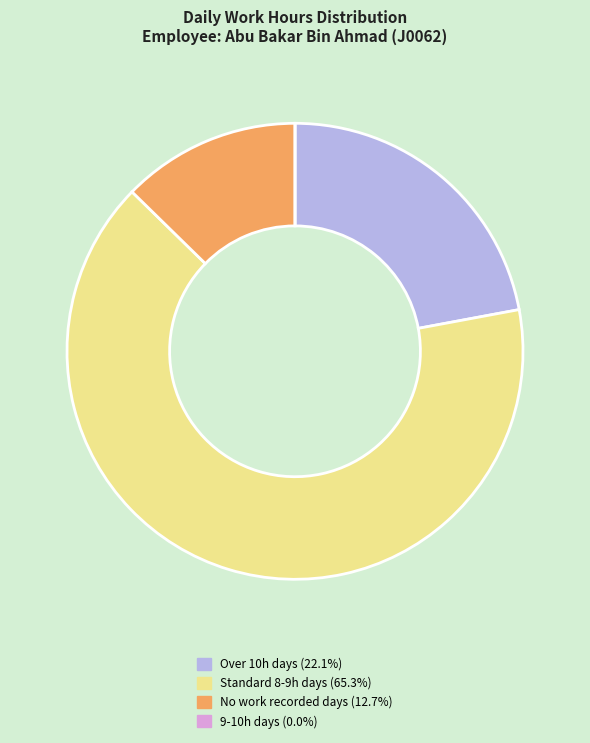

Is there any slice that represents more than half of the pie?

Yes